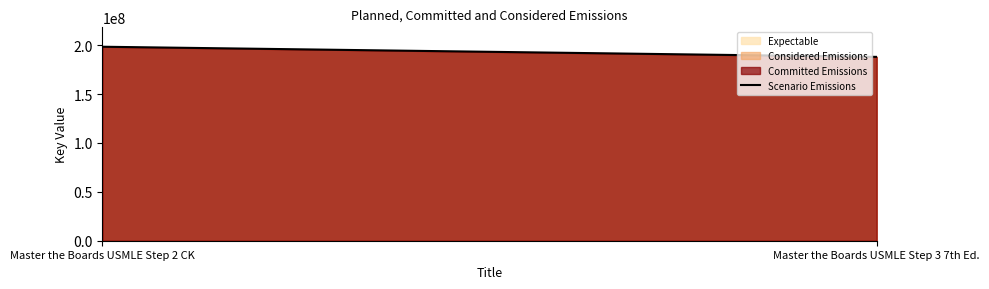

Does the chart have visible grid lines?

No